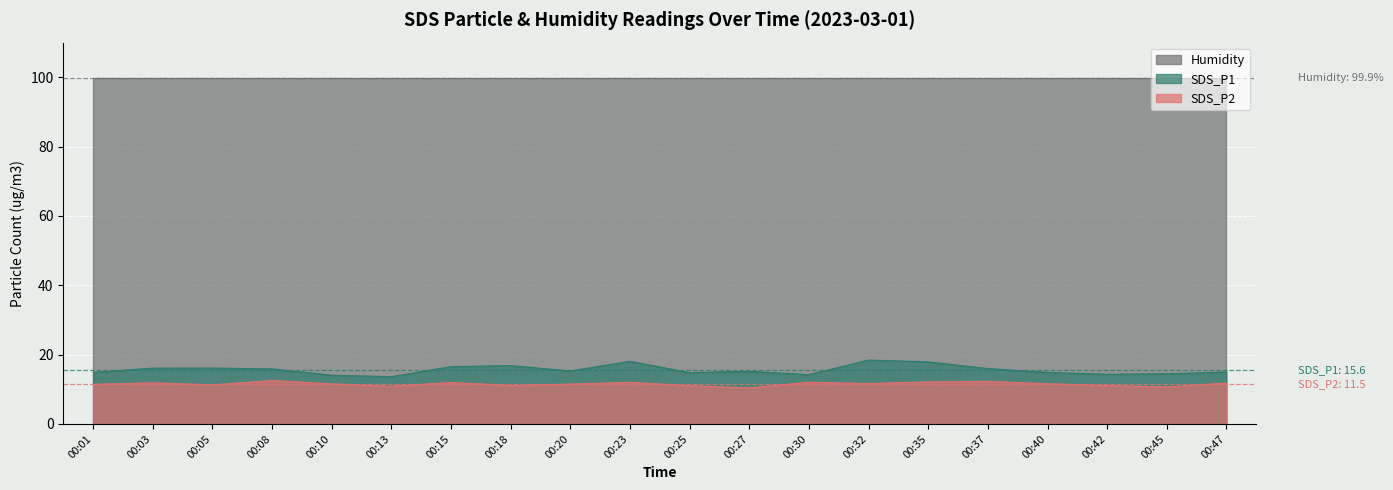

List the labels in order of SDS_P2 value, largest first.

00:08, 00:37, 00:35, 00:30, 00:23, 00:15, 00:03, 00:47, 00:32, 00:40, 00:10, 00:20, 00:01, 00:05, 00:18, 00:42, 00:25, 00:13, 00:45, 00:27